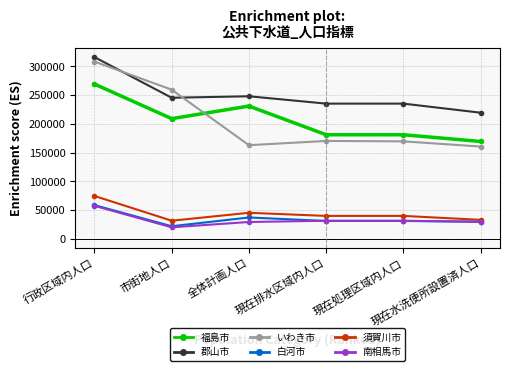

At which category does いわき市 reach its first local valley?

全体計画人口